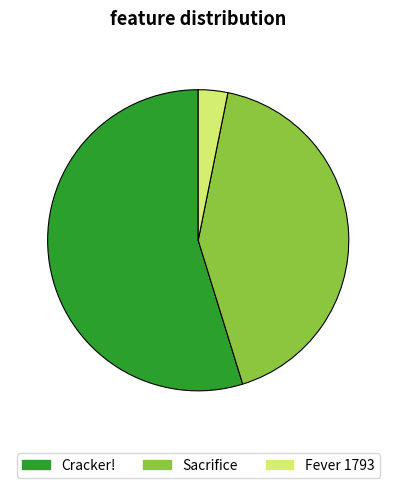

What is the smallest slice in the pie chart?

Fever 1793